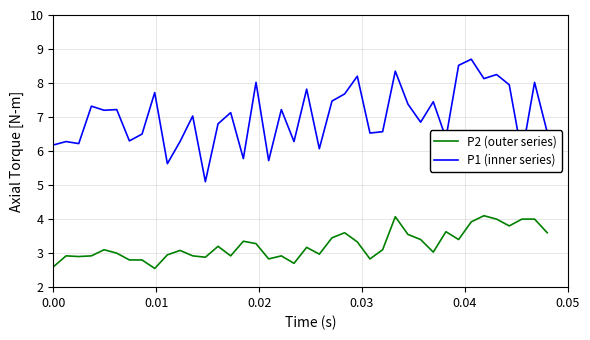

List the series in order of their peak value, lowest first.

P2 (outer series), P1 (inner series)